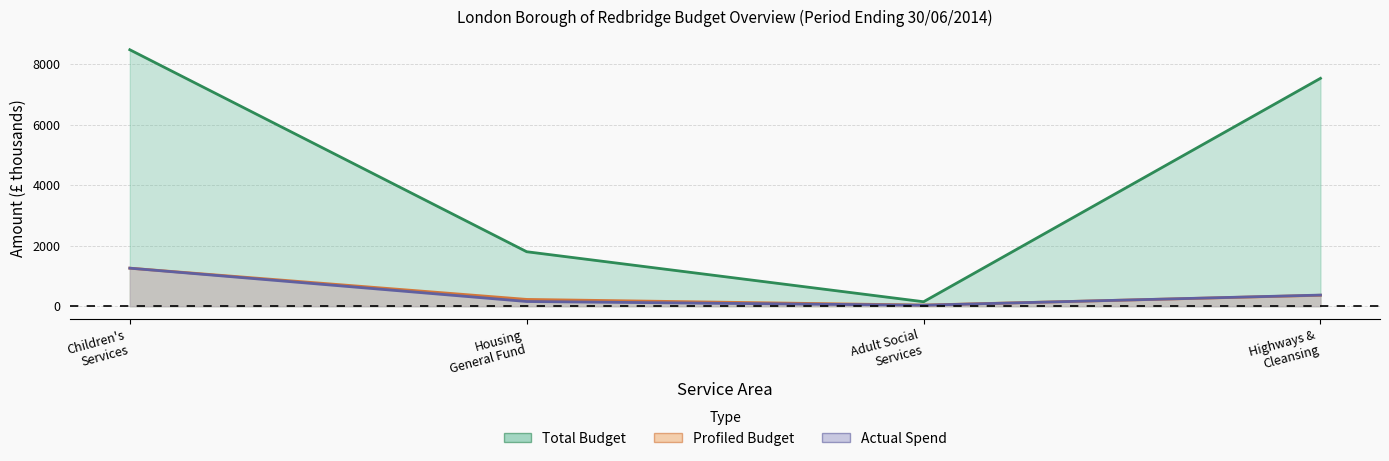

What is the difference between the maximum and second lowest values in the Actual Spend series?

1101